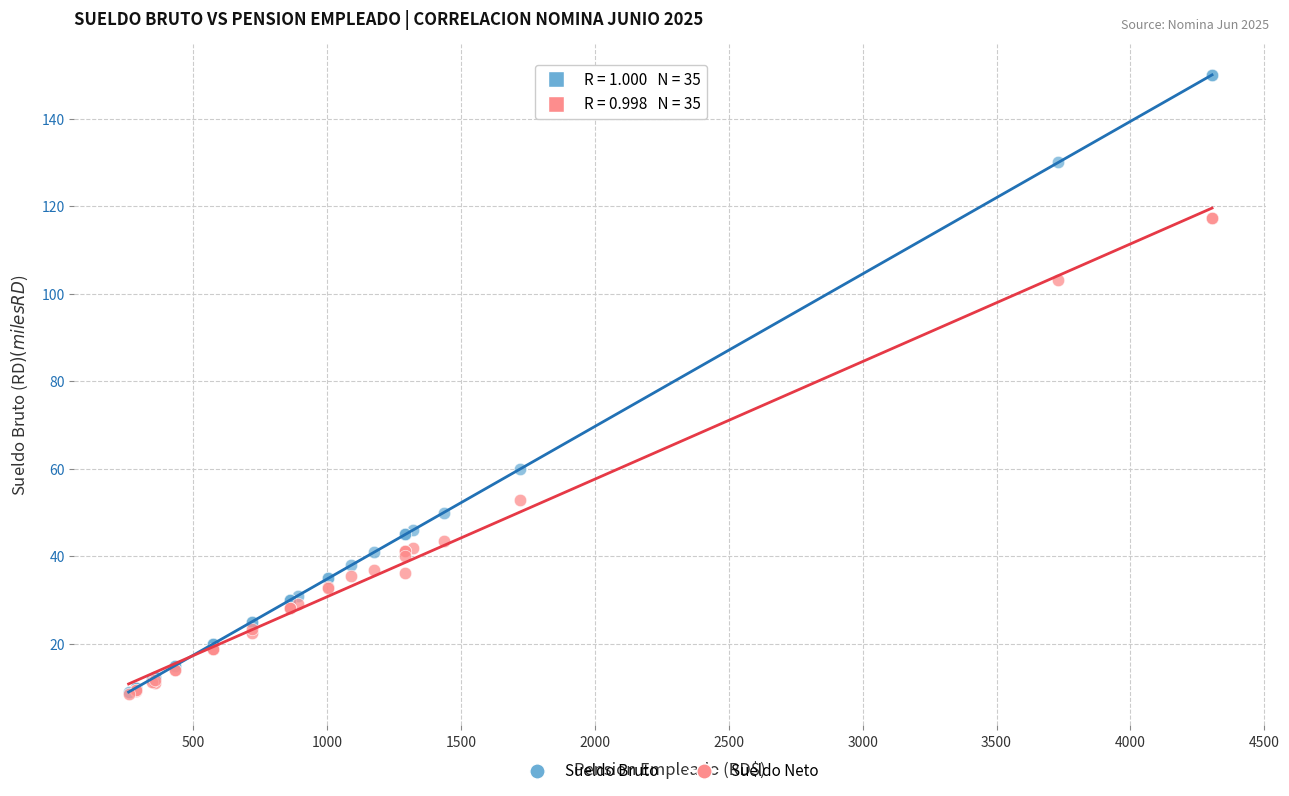

What are all the series names shown in the legend?

Sueldo Bruto, Sueldo Neto